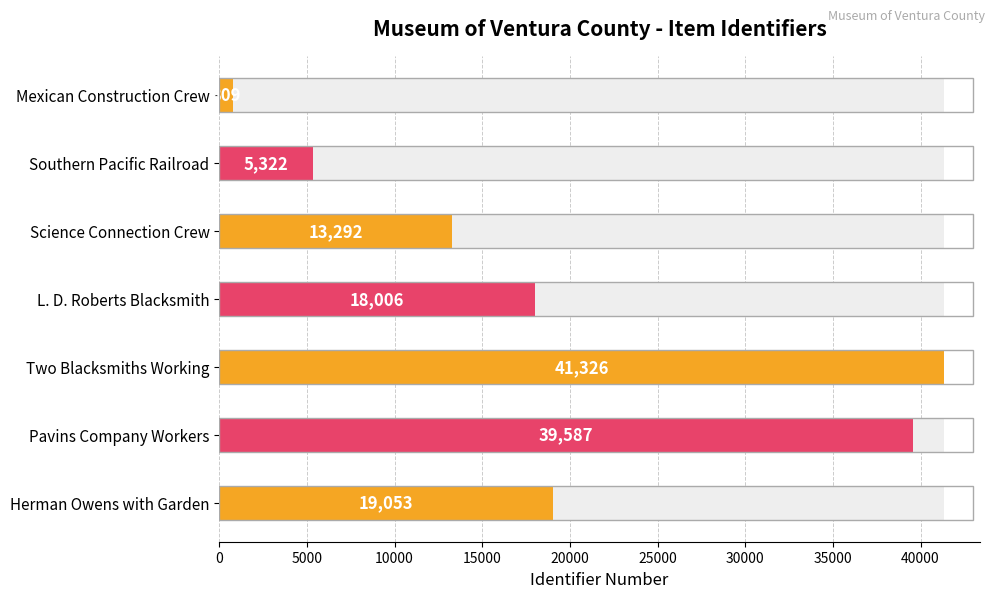

At which label does the data first exceed 18006?

Two Blacksmiths Working